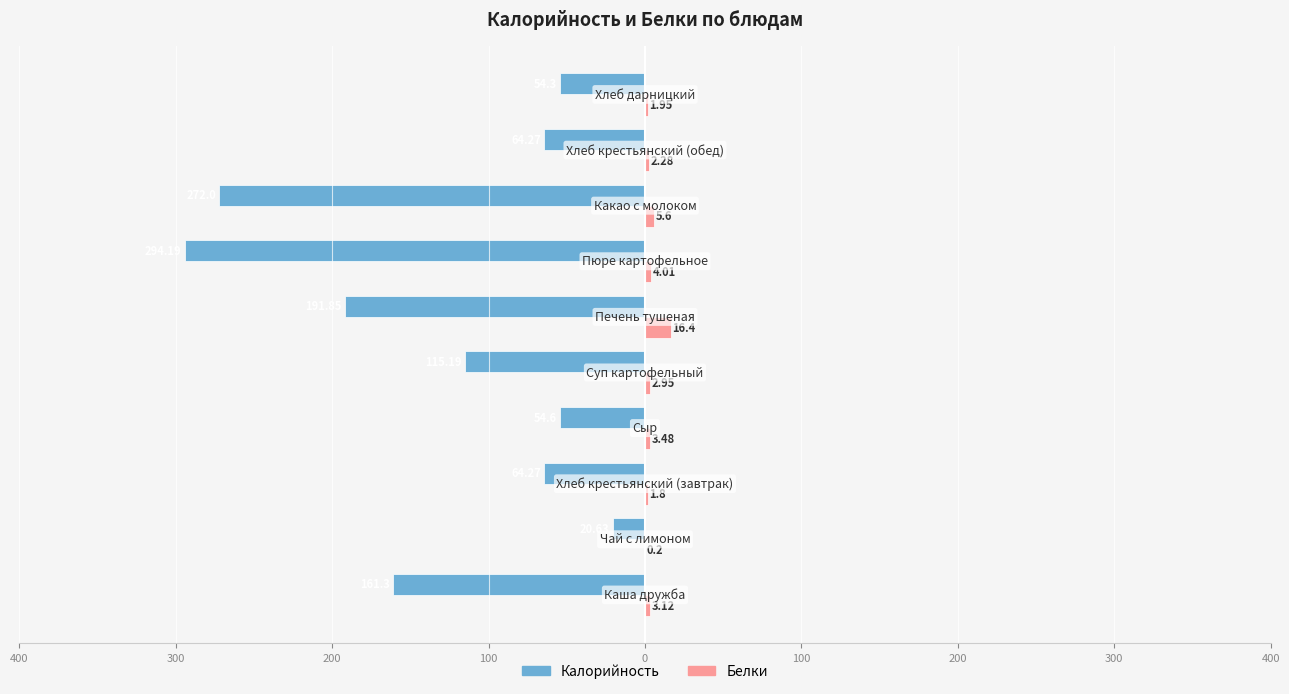

What are all the series names shown in the legend?

Калорийность, Белки